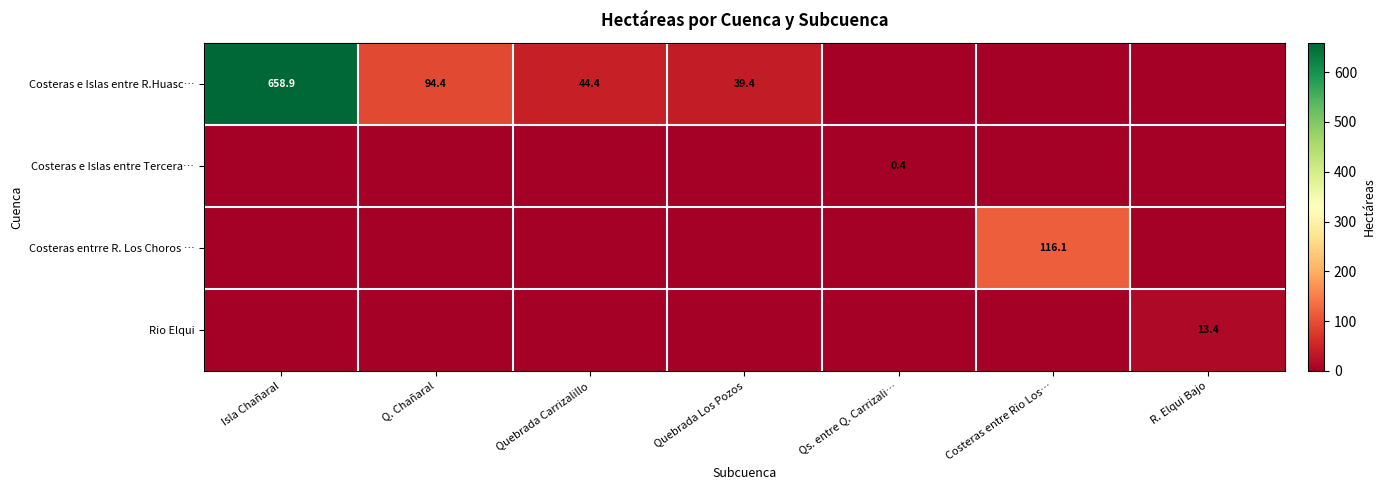

The Costeras e Islas entre R.Huasc… series shows 39.4 at Quebrada Los Pozos. True or false?

True